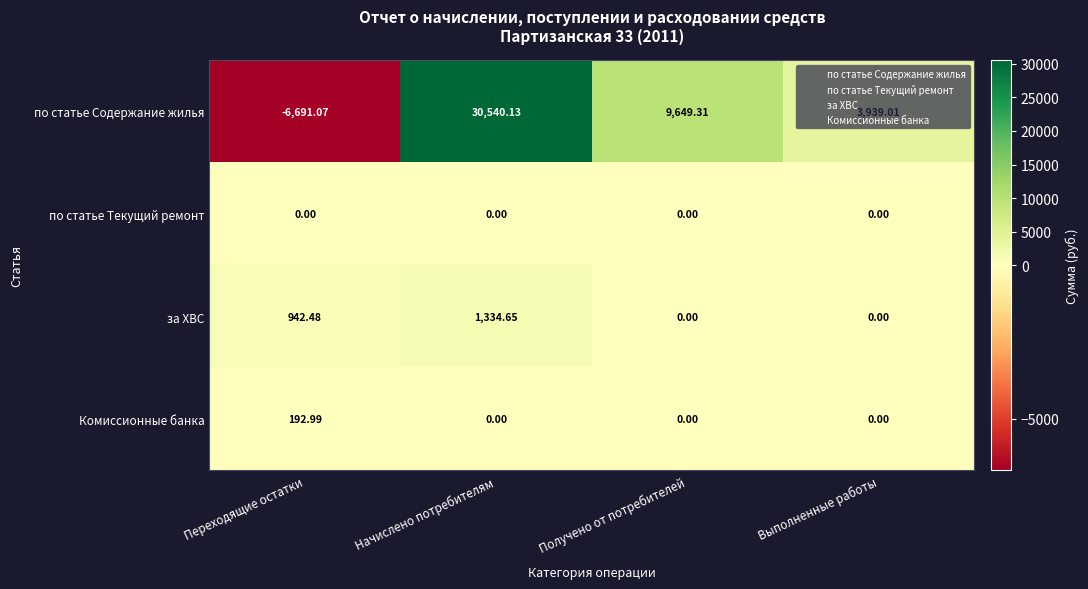

Is the value of за ХВС at Начислено потребителям greater than the value of по статье Содержание жилья at Получено от потребителей?

No